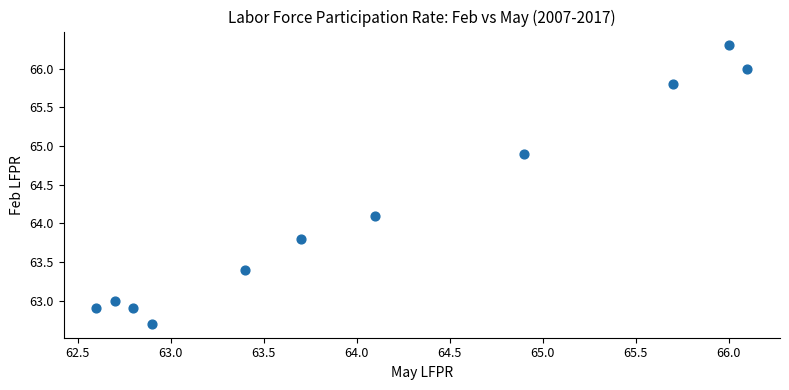

What is the average Y value?

64.2